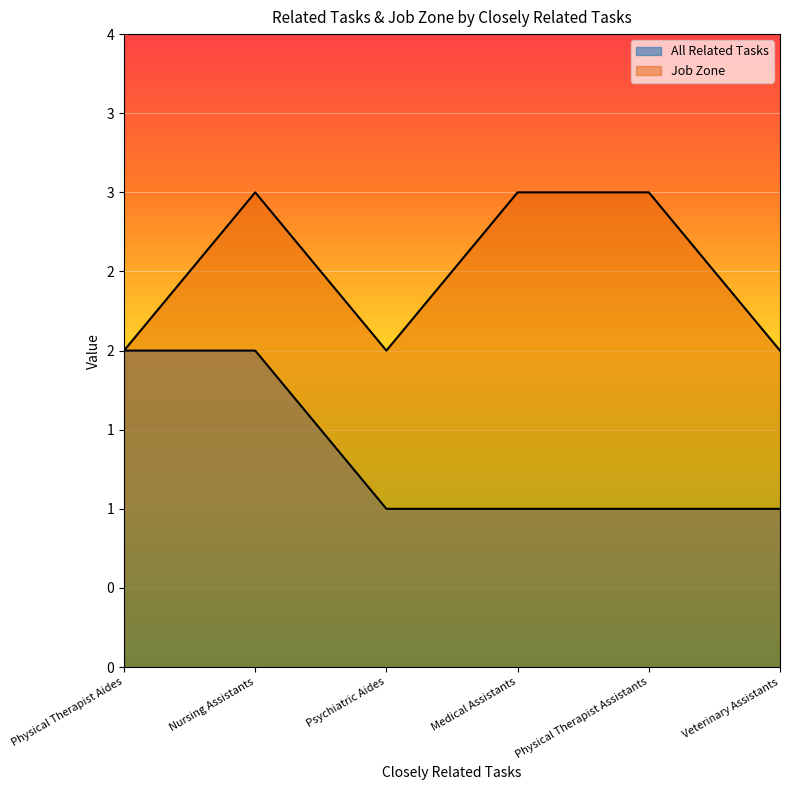

True or false: Job Zone and All Related Tasks cross at least once.

False